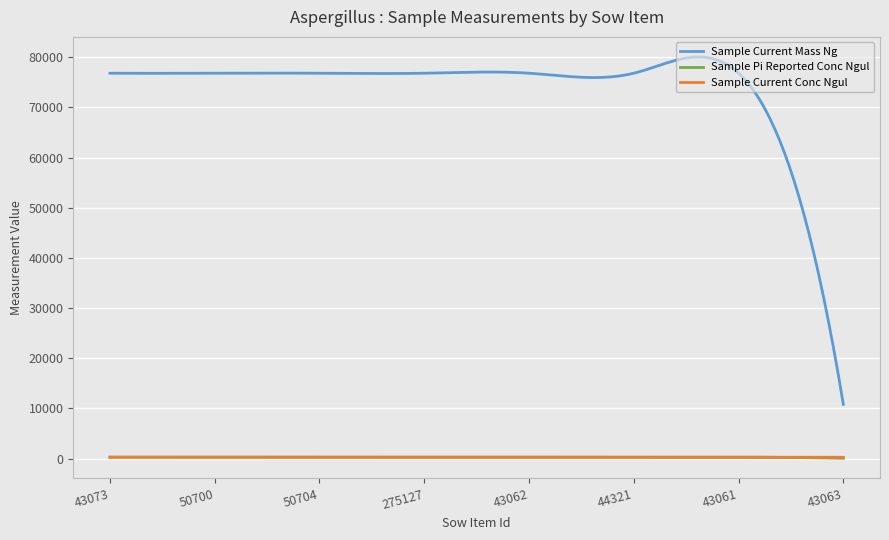

True or false: Sample Current Conc Ngul and Sample Current Mass Ng intersect in this chart.

False